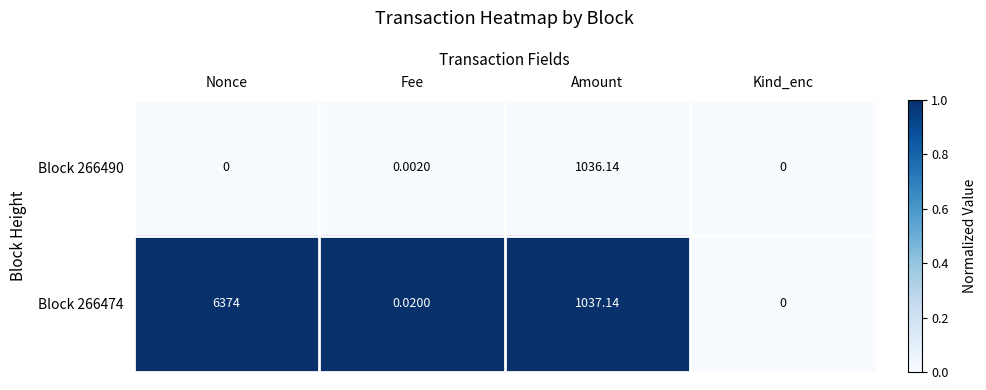

Which series has the largest total across all categories?

Block 266474